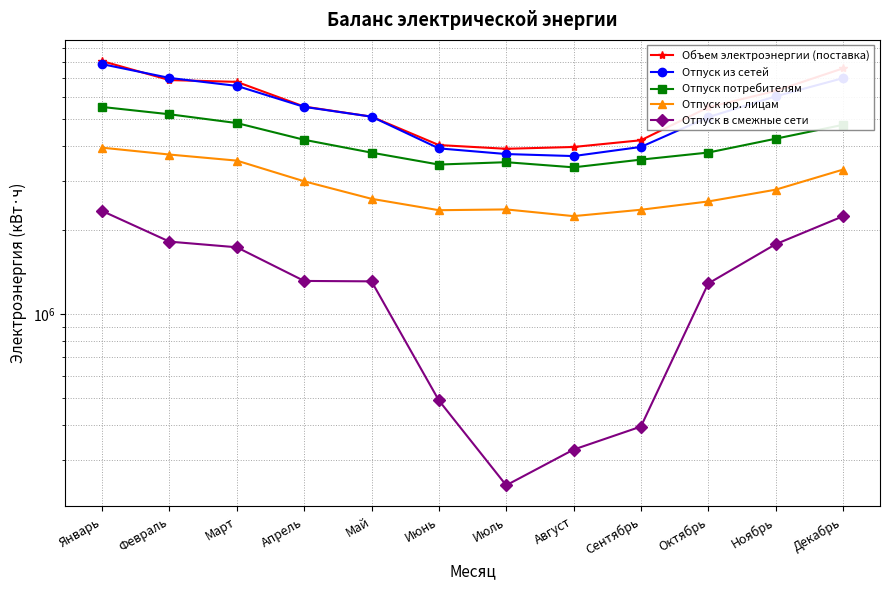

What is the total value across all series at Декабрь?

24882077